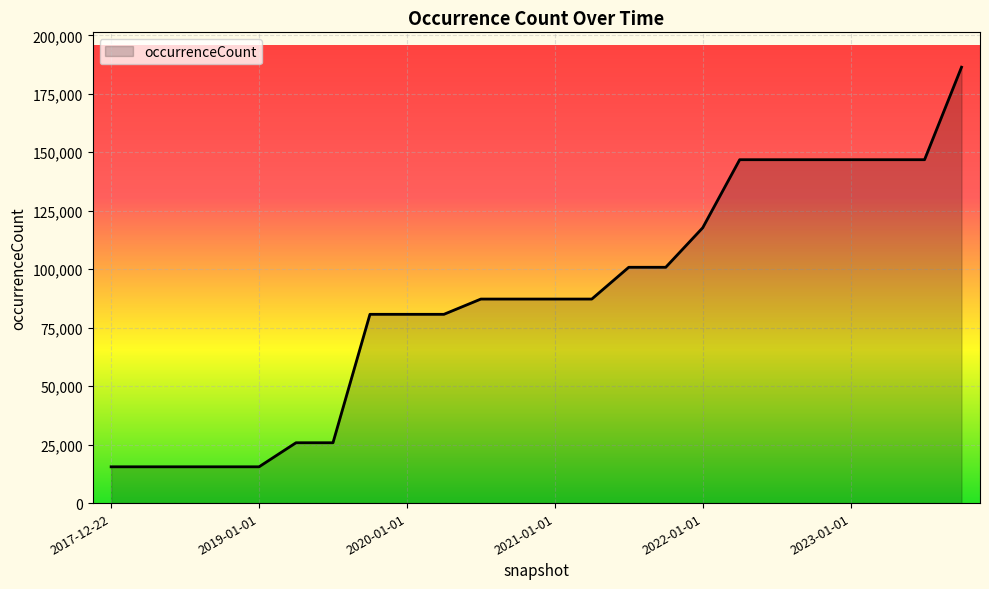

What is the difference between the maximum and minimum values?

170870